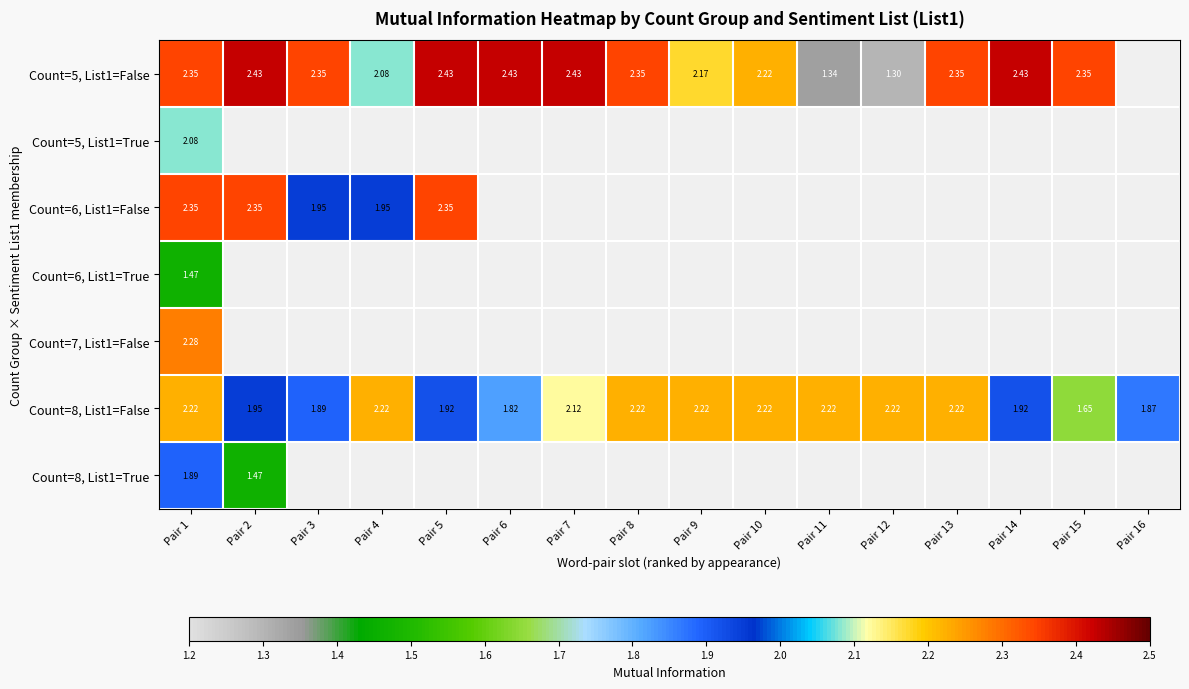

Is it true that Count=6, List1=False equals 1.0 at Pair 1?

False